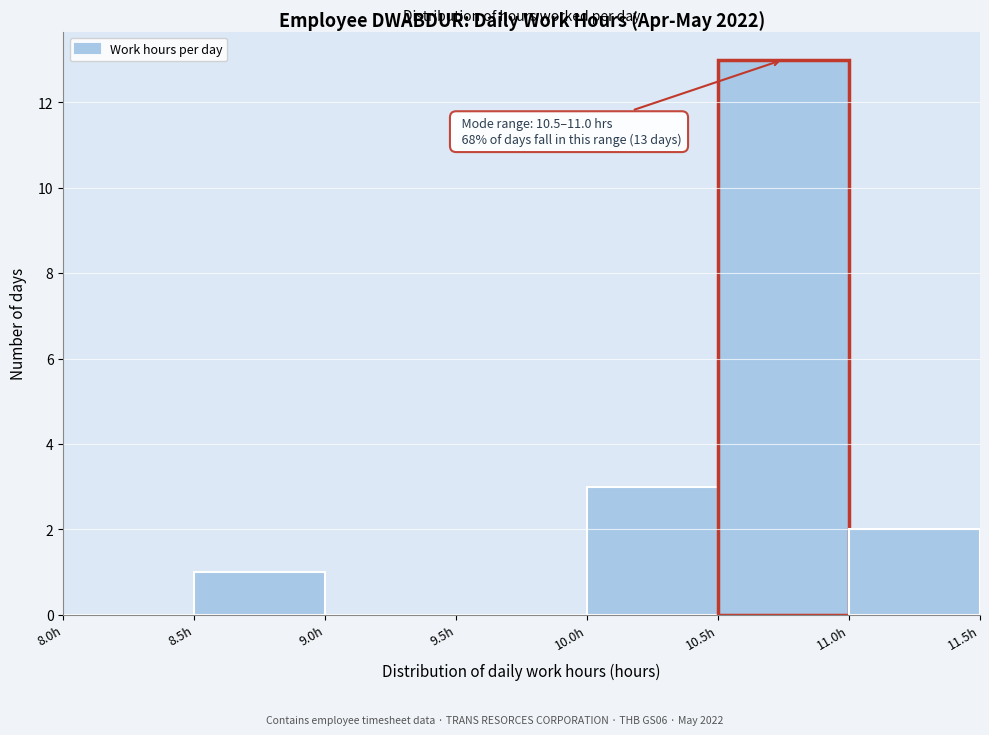

Which range on the x-axis has the tallest bar?

10.5 to 11.0